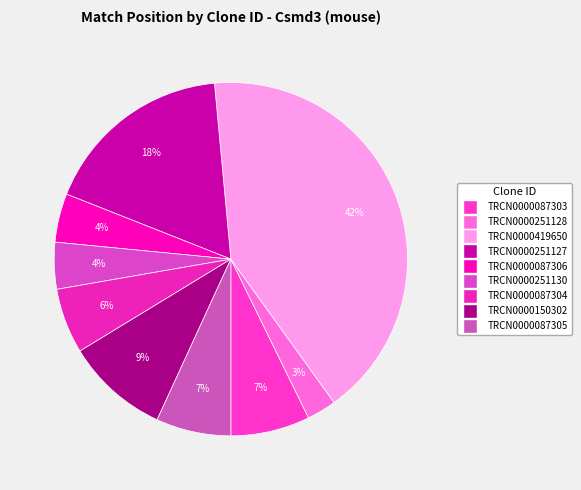

True or false: TRCN0000251128 accounts for 3% of the total.

True